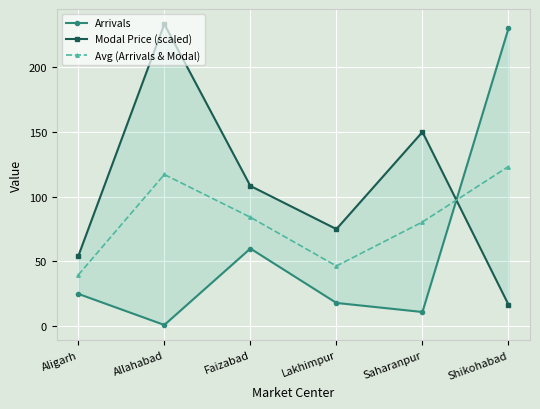

Which series has the widest spread of values?

Arrivals